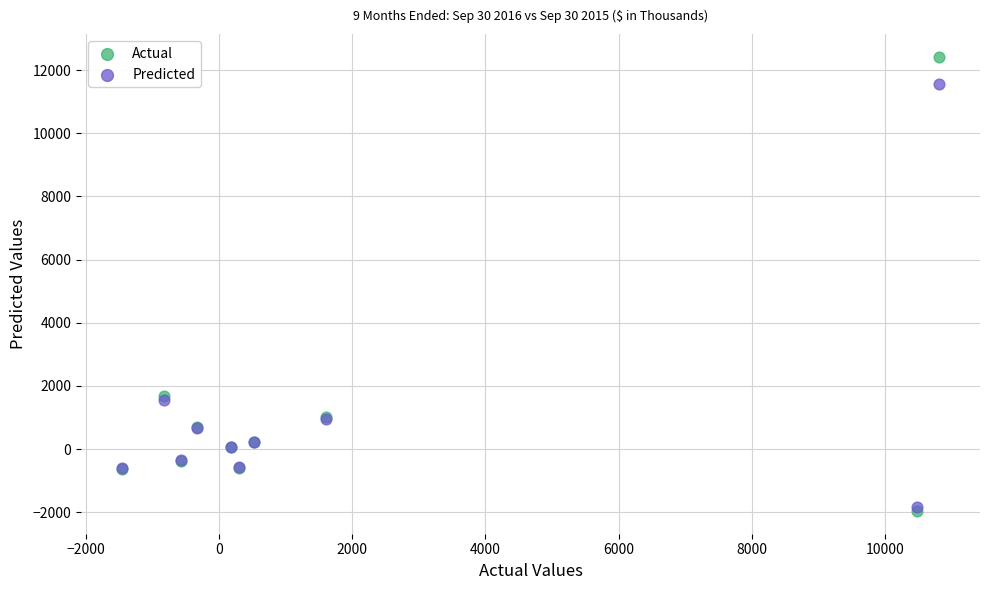

Which series contains the lowest Y value?

Actual